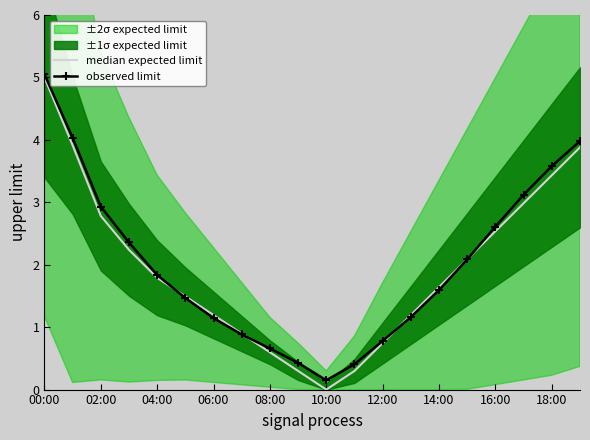

Which category has the highest value in the observed limit series?

00:00